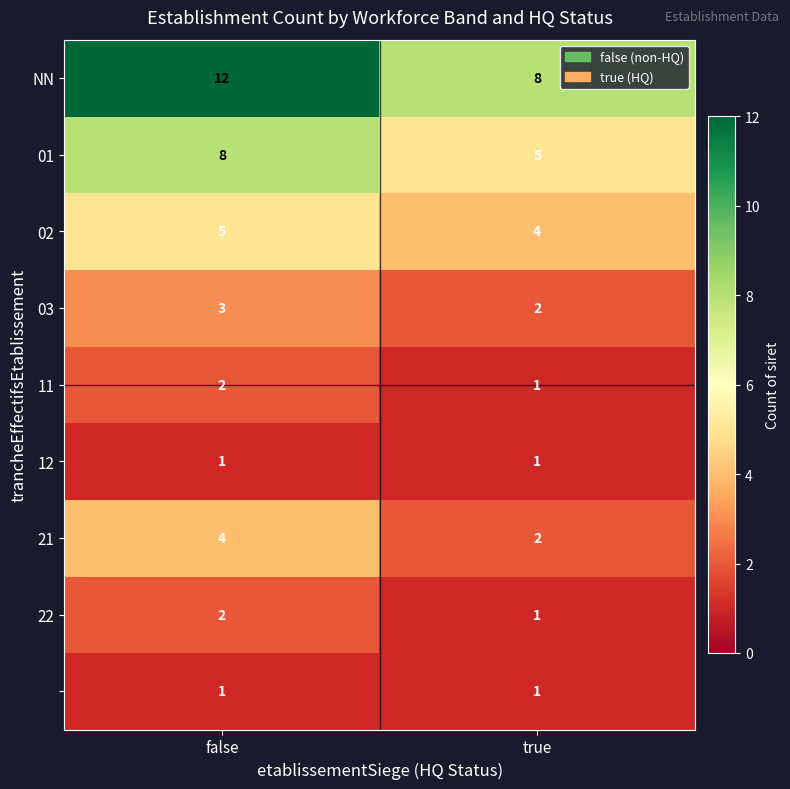

Which category has the highest value across all series?

false